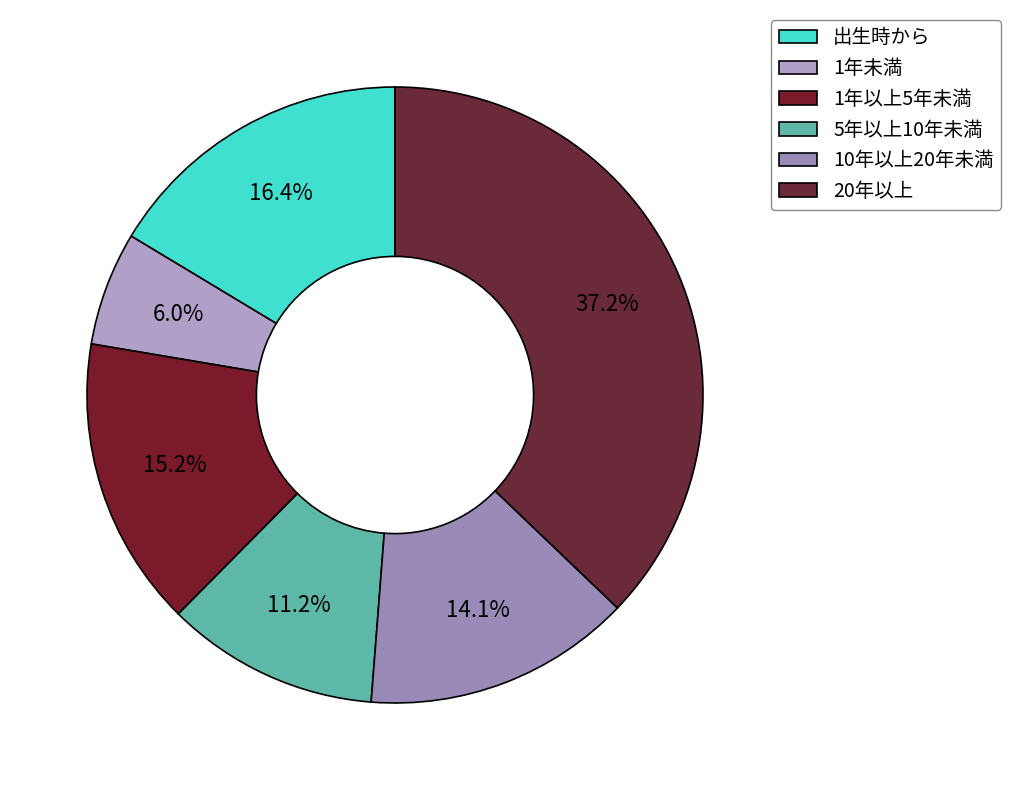

Does 1年未満 represent more than half of the total?

No